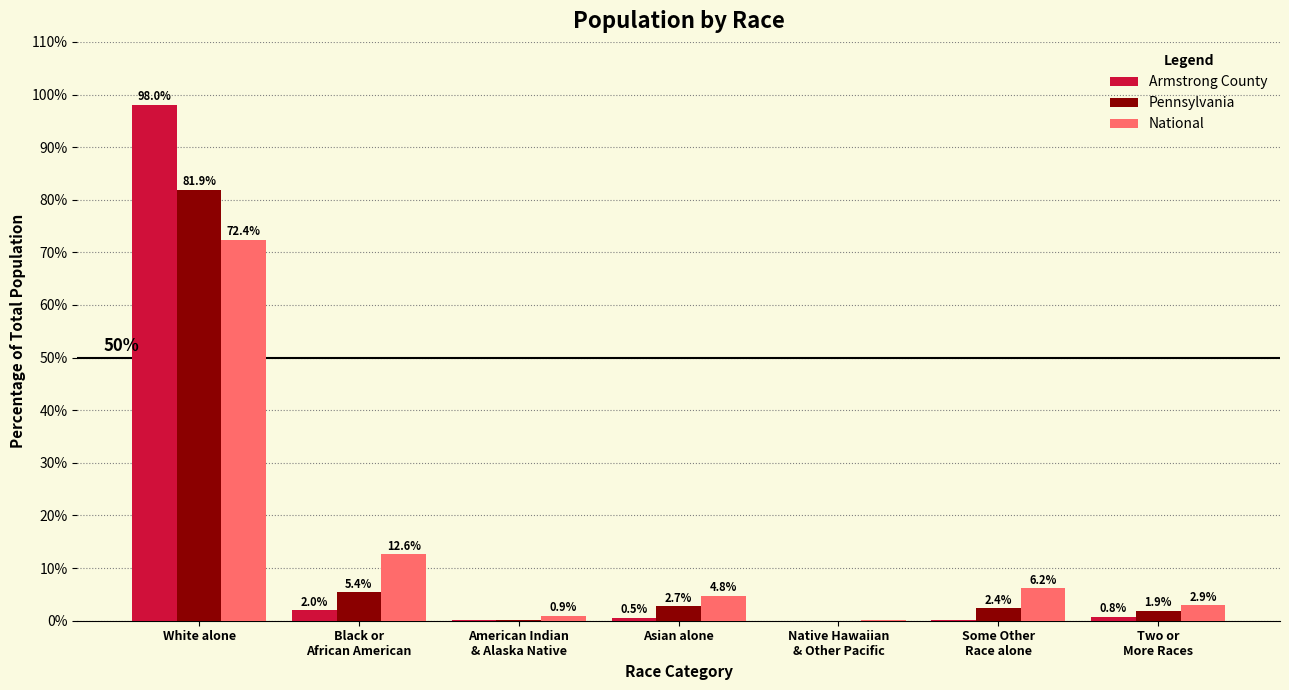

Which series has the largest total across all categories?

Armstrong County